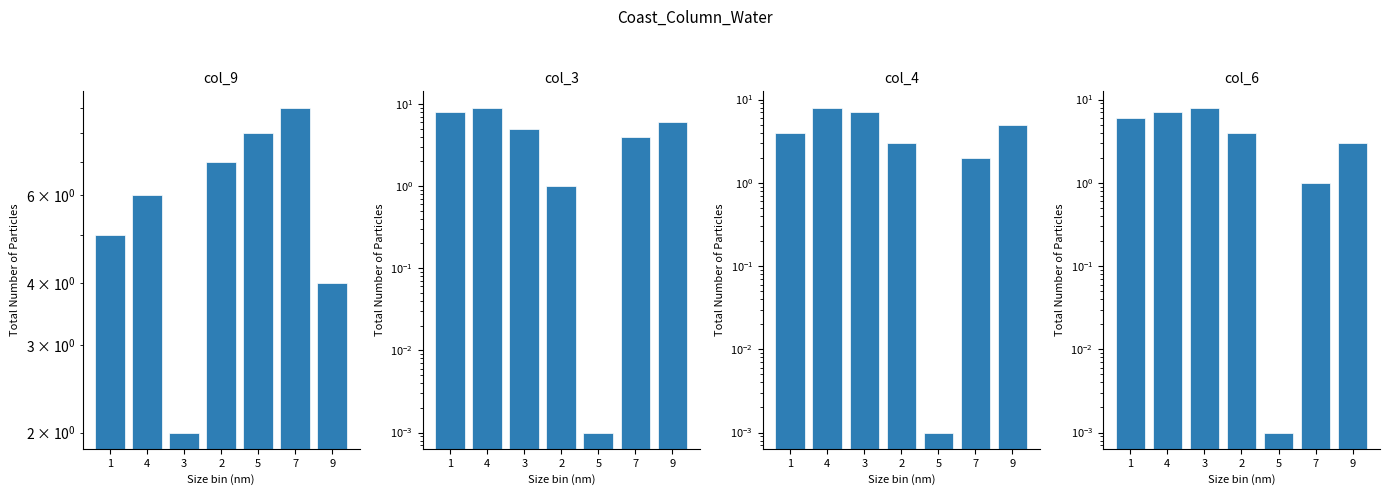

At which label is col_4 closest to 4?

1